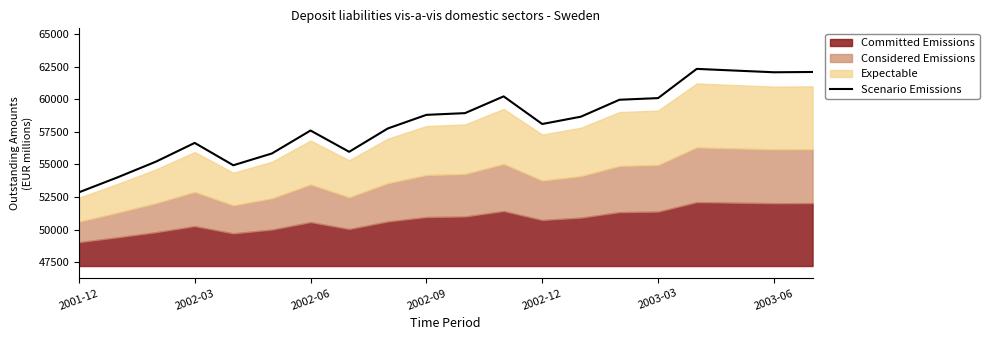

What is the difference between the values at 18 and 10?

3141.8